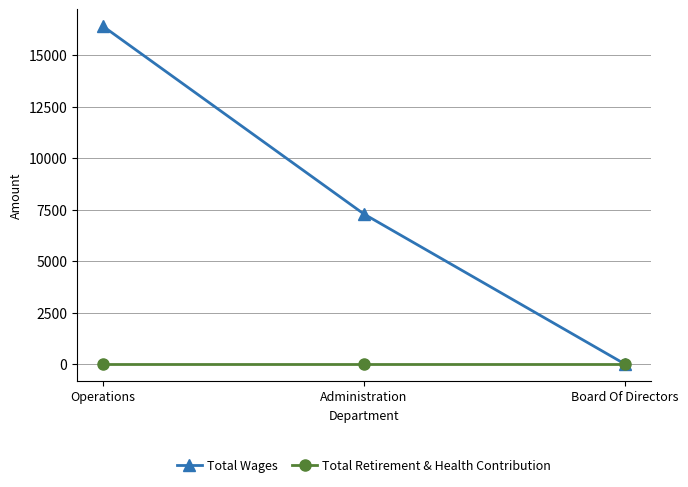

Does the chart have visible grid lines?

Yes